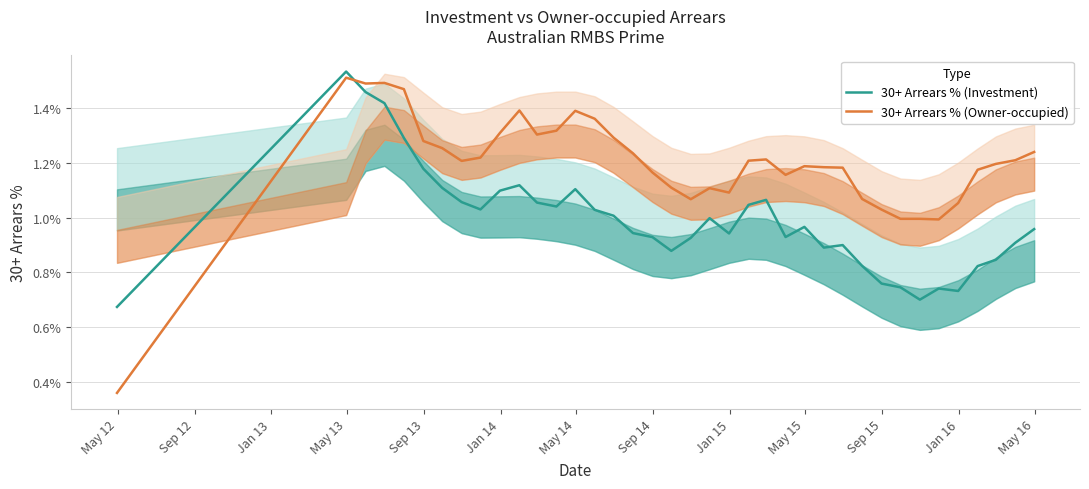

True or false: 30+ Arrears % (Investment) and 30+ Arrears % (Owner-occupied) cross at least once.

True